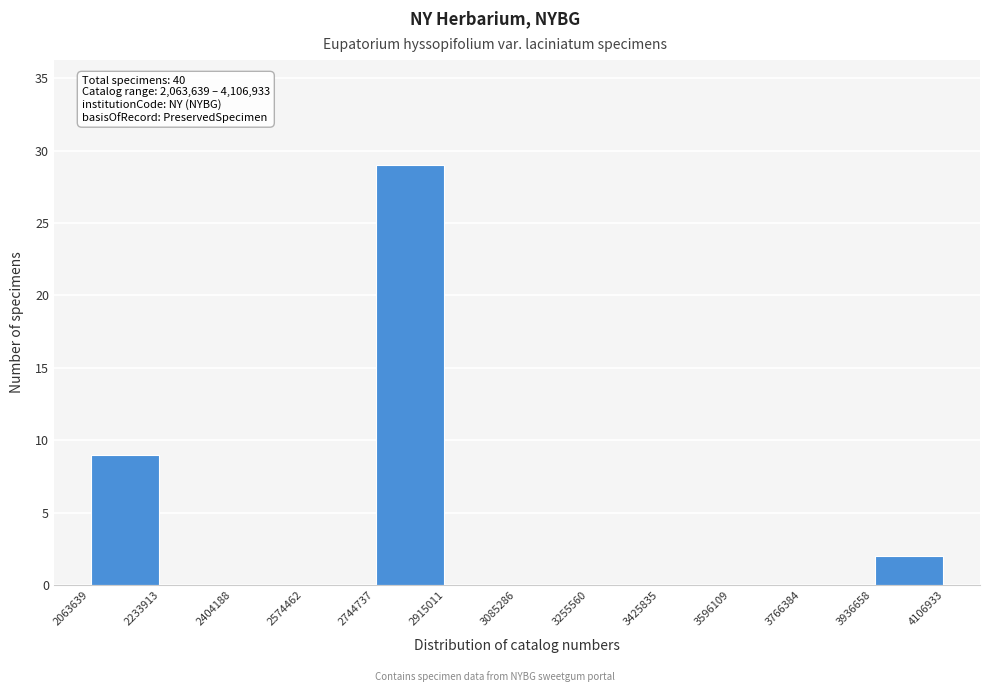

Which range on the x-axis has the tallest bar?

2744737 to 2915011